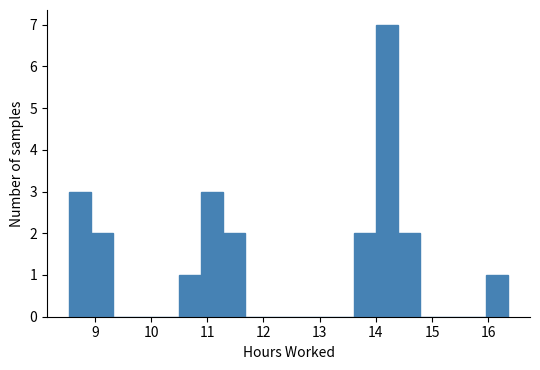

Around what value on the x-axis is the tallest bar? Give the approximate position of its centre, as read against the axis.

14.2